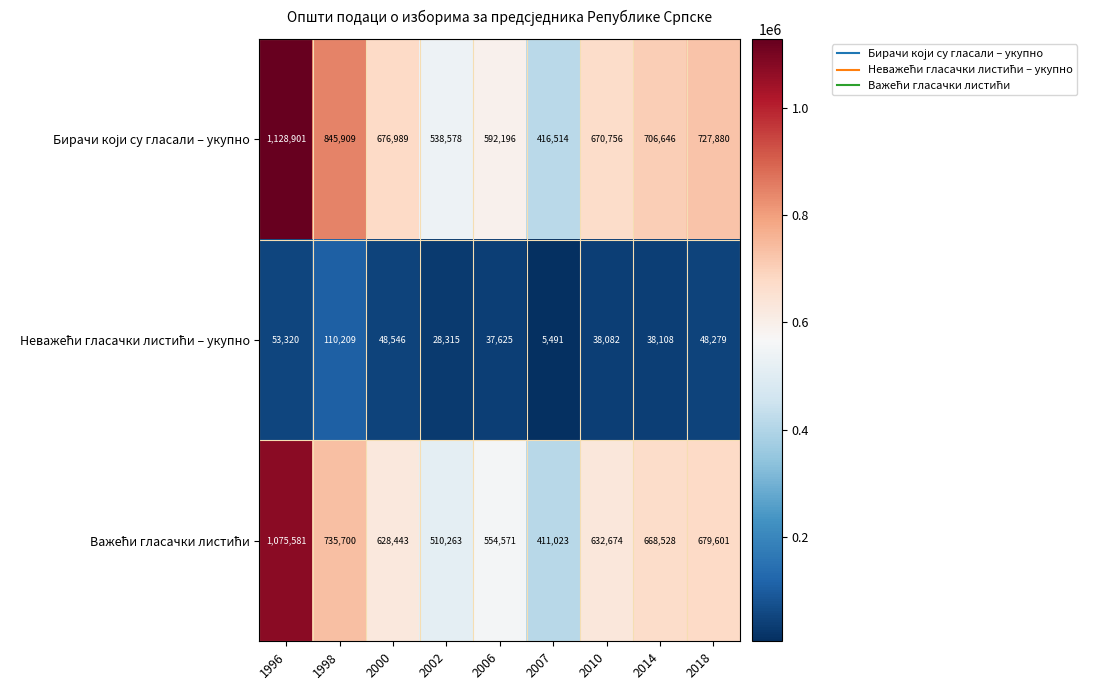

What is the difference between the highest and lowest values at 2007?

411023